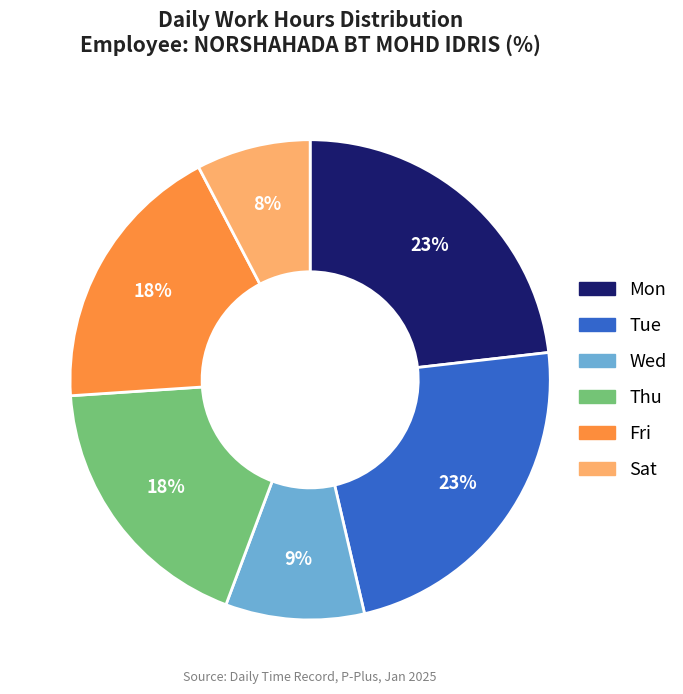

Which has a higher value, Thu or Mon?

Mon